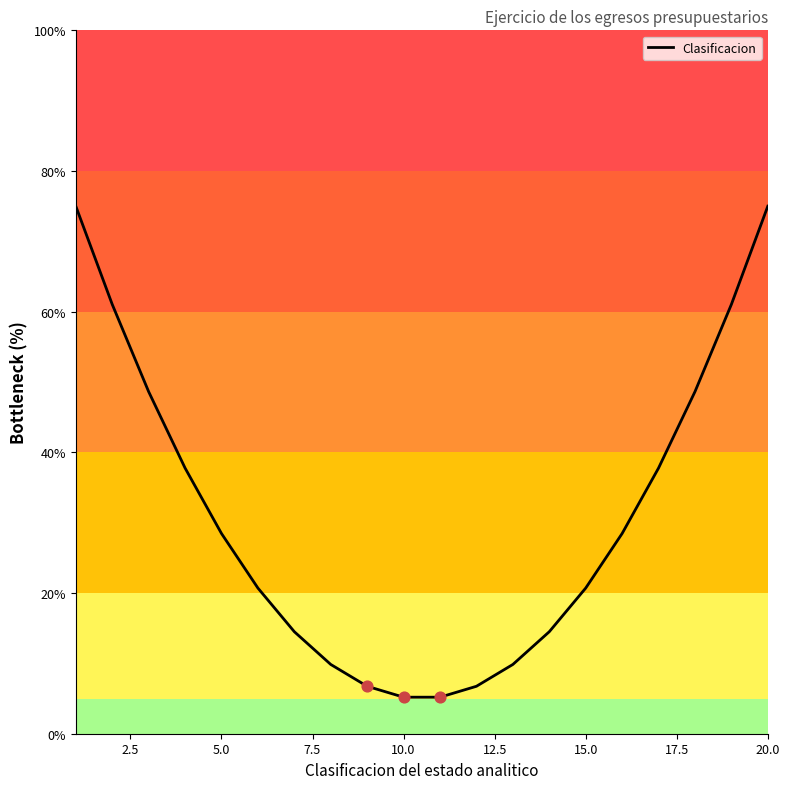

What is the maximum value shown in the chart?

75.0